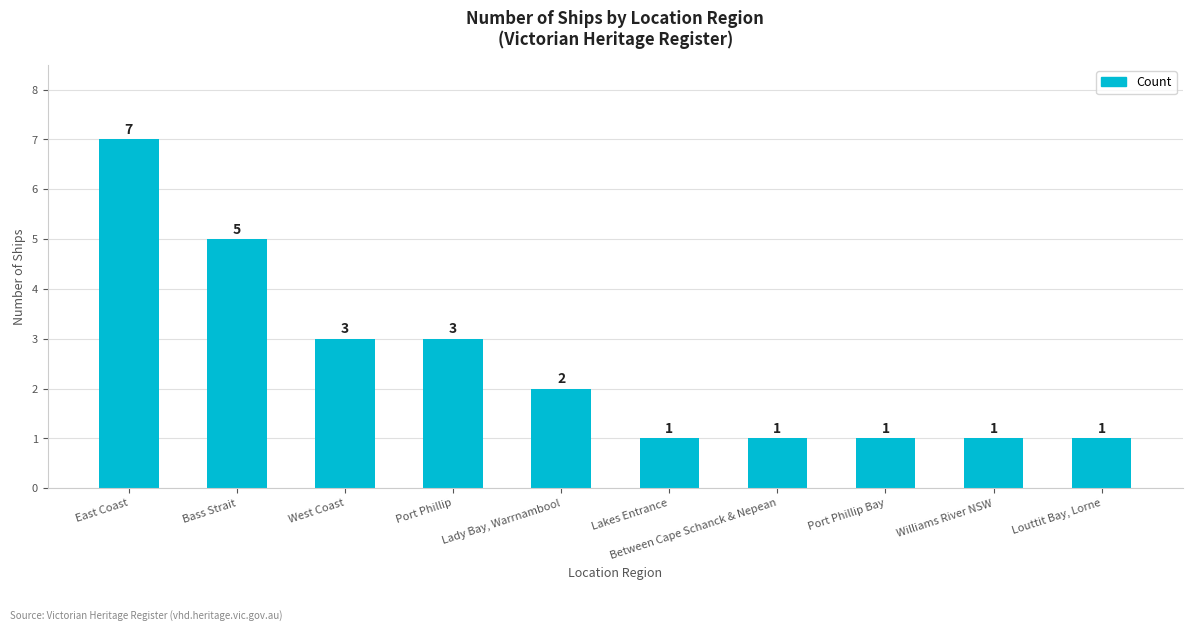

Reading left to right, what are all the values shown in this chart?

7	5	3	3	2	1	1	1	1	1